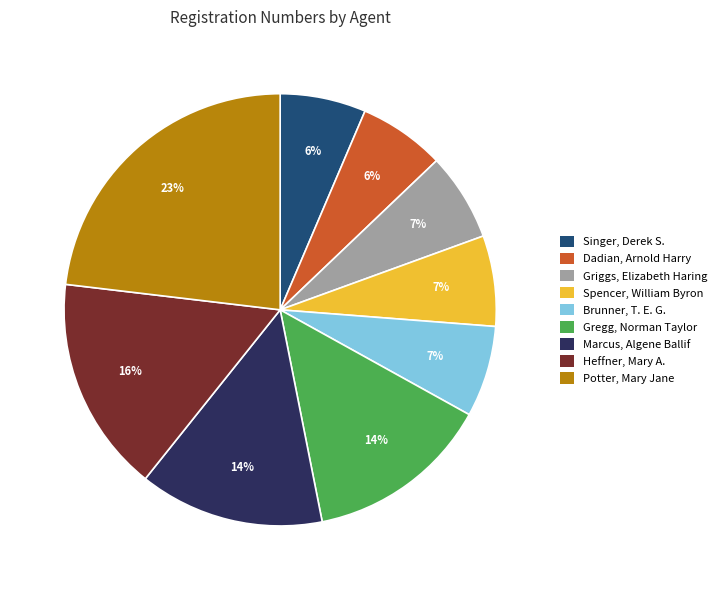

To the nearest percent, what is the difference between the largest and smallest slice percentages?

17%